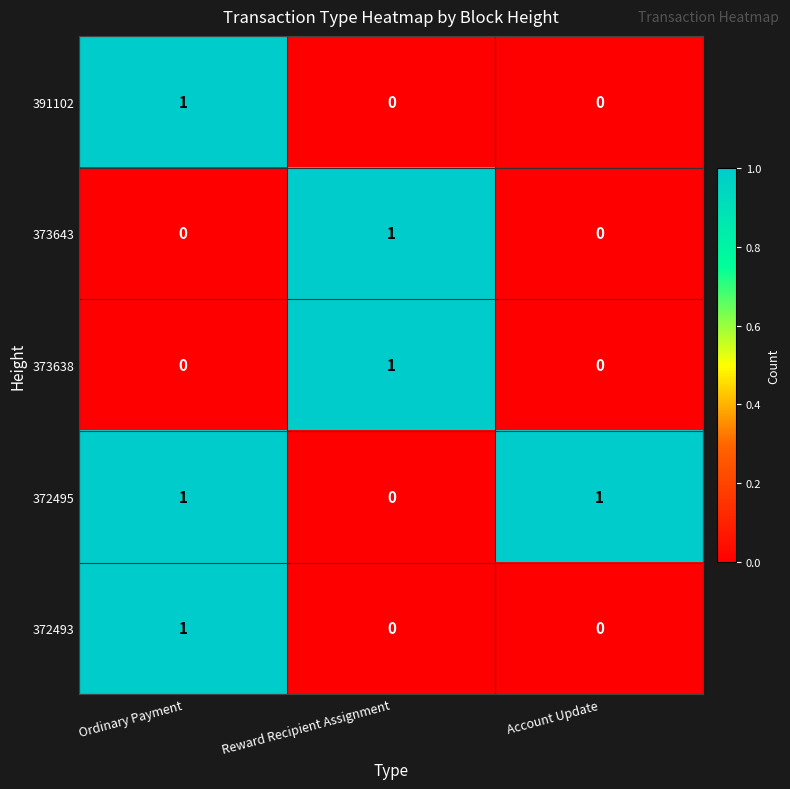

The value of 372495 at Reward Recipient Assignment is -1. True or false?

False